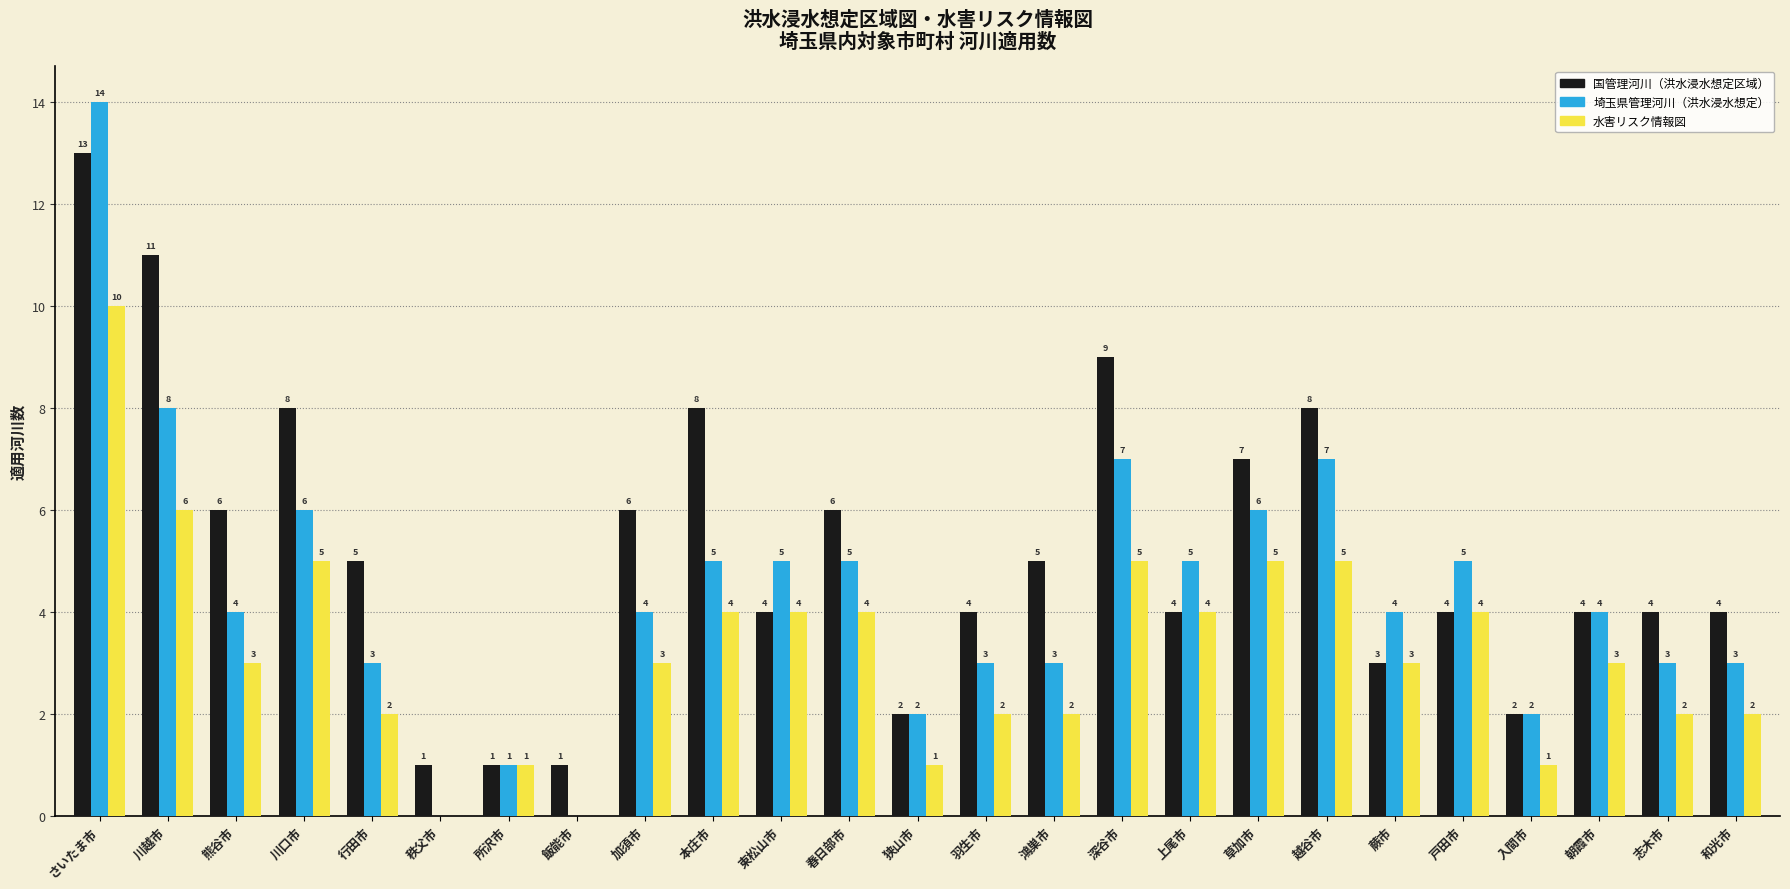

What is the sum of the 埼玉県管理河川（洪水浸水想定） values at 鴻巣市 and 川越市?

11